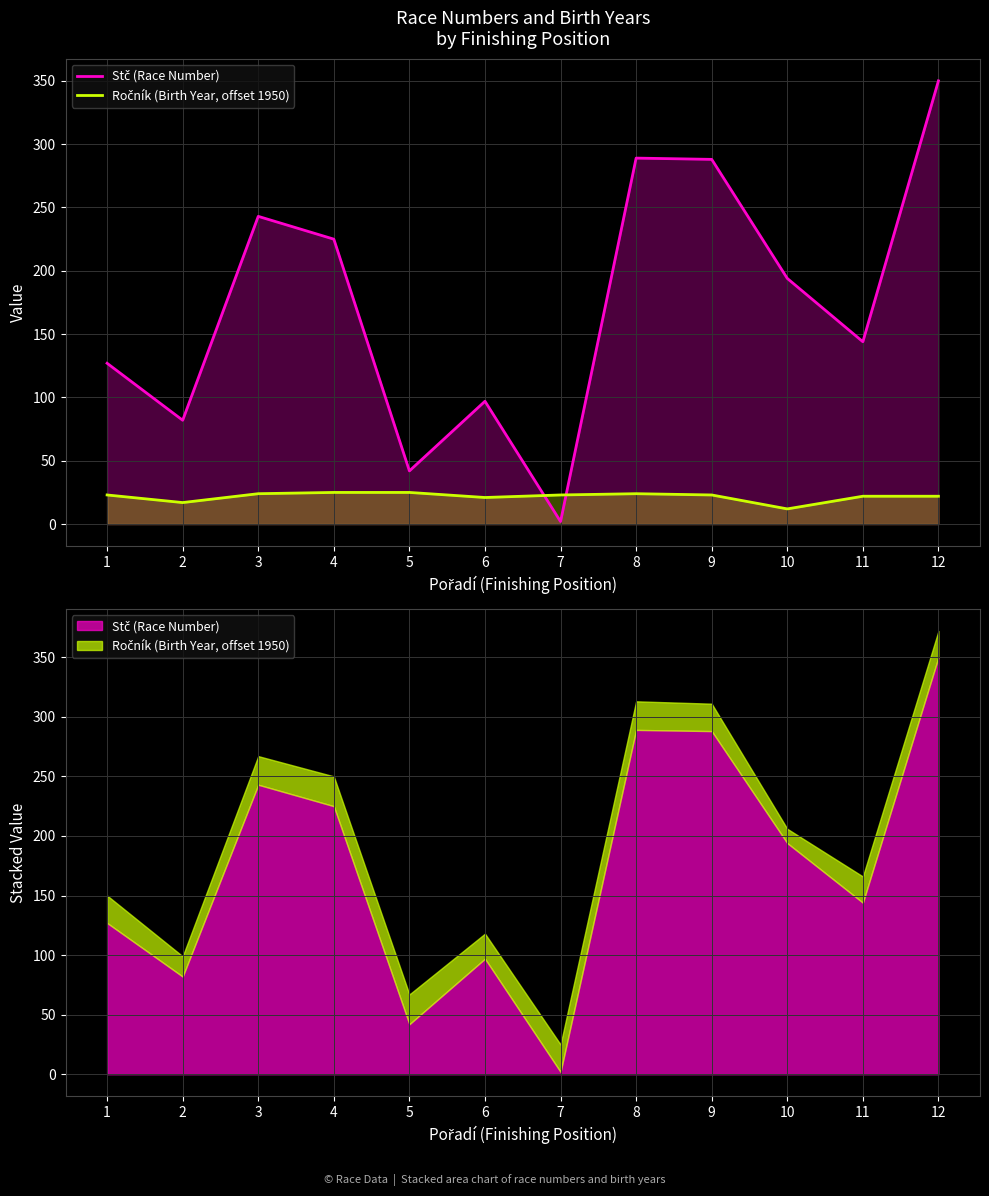

List the series in order of their peak value, highest first.

Stč (Race Number), Ročník (Birth Year, offset 1950)